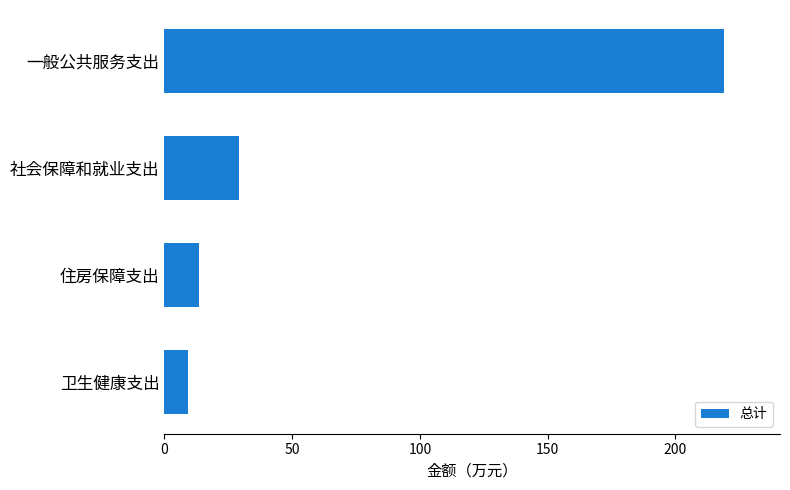

At which category does the chart reach its peak across all series?

一般公共服务支出